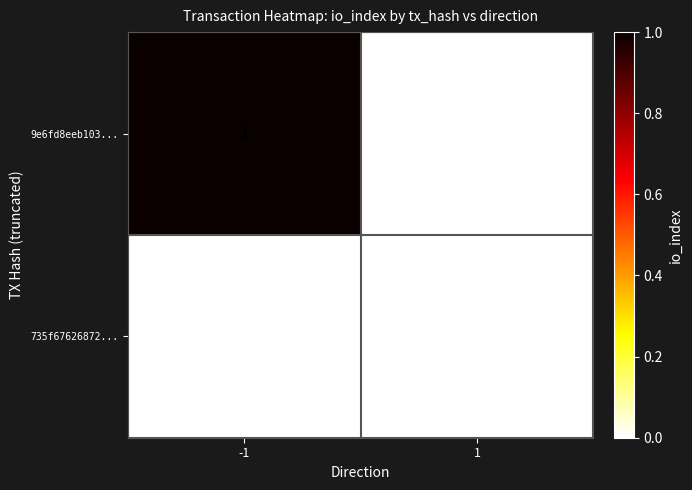

Which series has the widest spread of values?

9e6fd8eeb103...